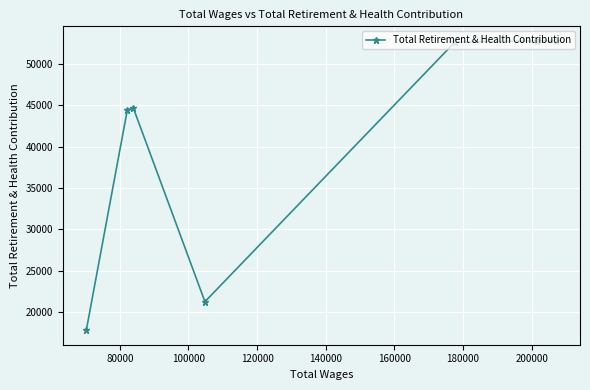

Reading left to right, transcribe all the data shown in this chart.

17771	44462	44638	21228	52638	52809	52809